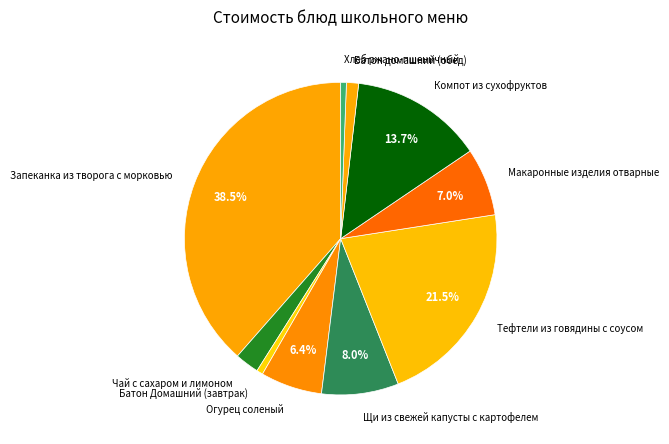

Combined, do Чай с сахаром и лимоном and Макаронные изделия отварные account for over 50%?

No